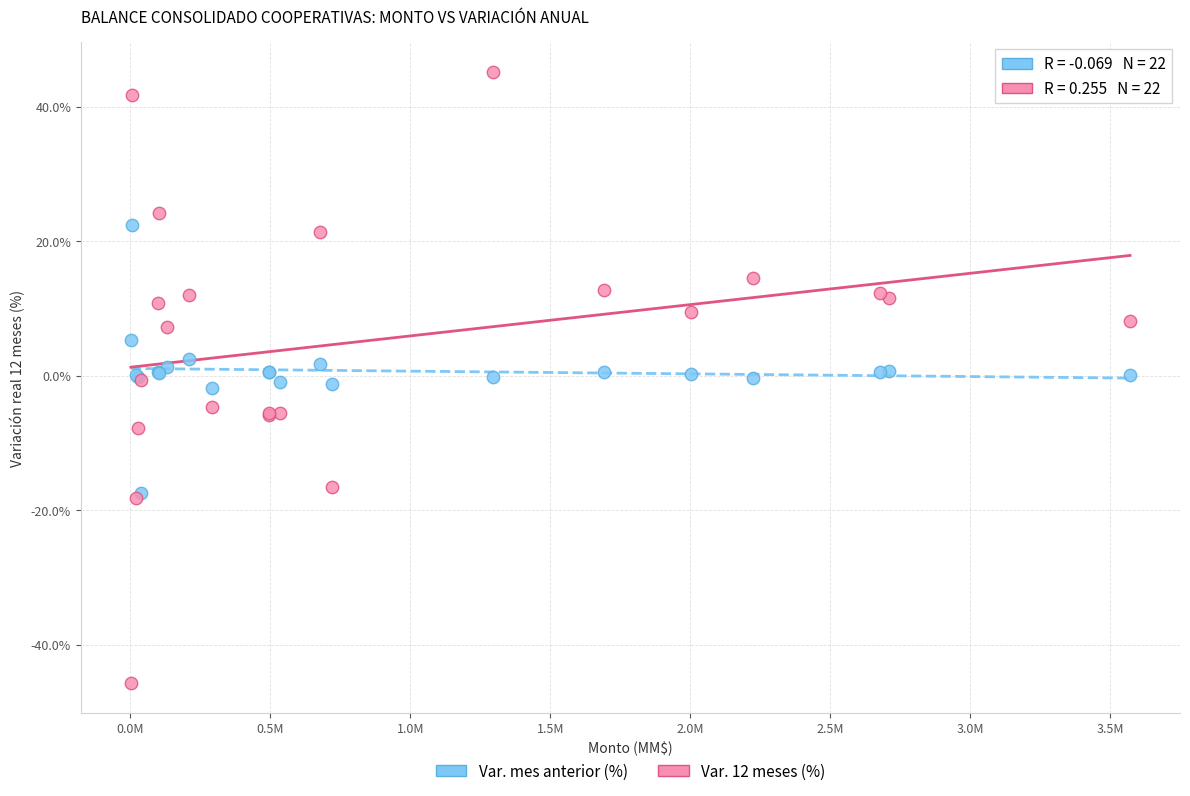

What are all the series names shown in the legend?

Var. mes anterior (%), Var. 12 meses (%)